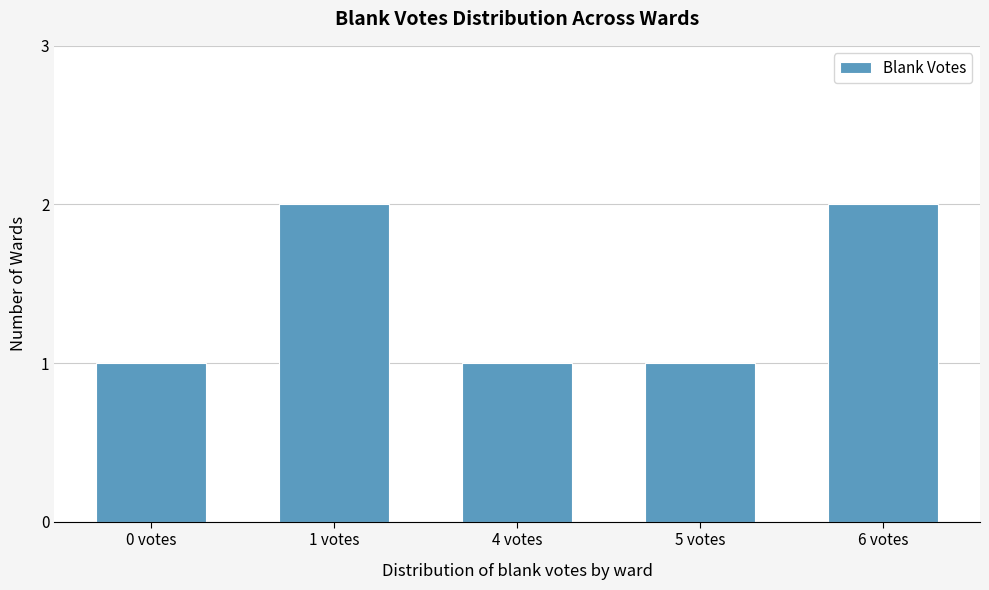

Reading right to left, list all the values displayed in this chart.

2	1	1	2	1